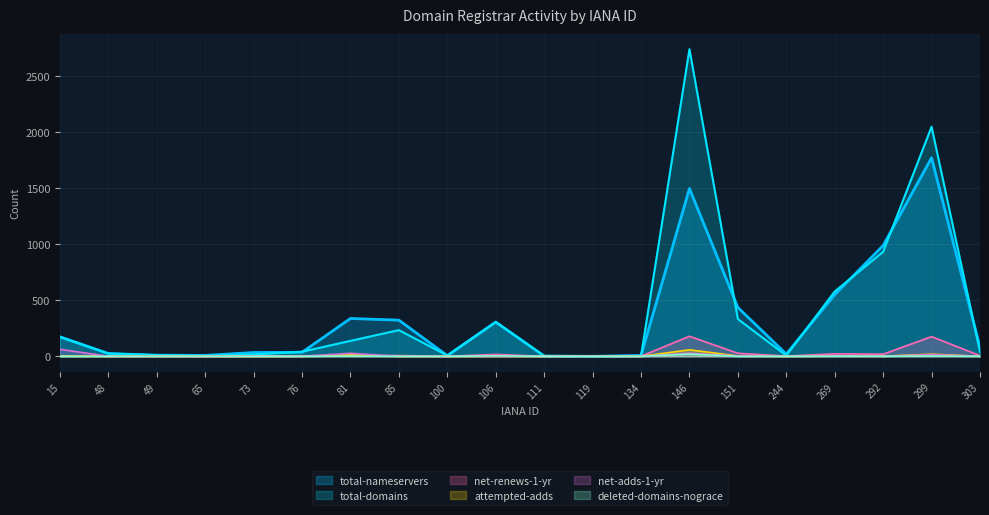

True or false: net-renews-1-yr has more than 0 interior local peaks.

True